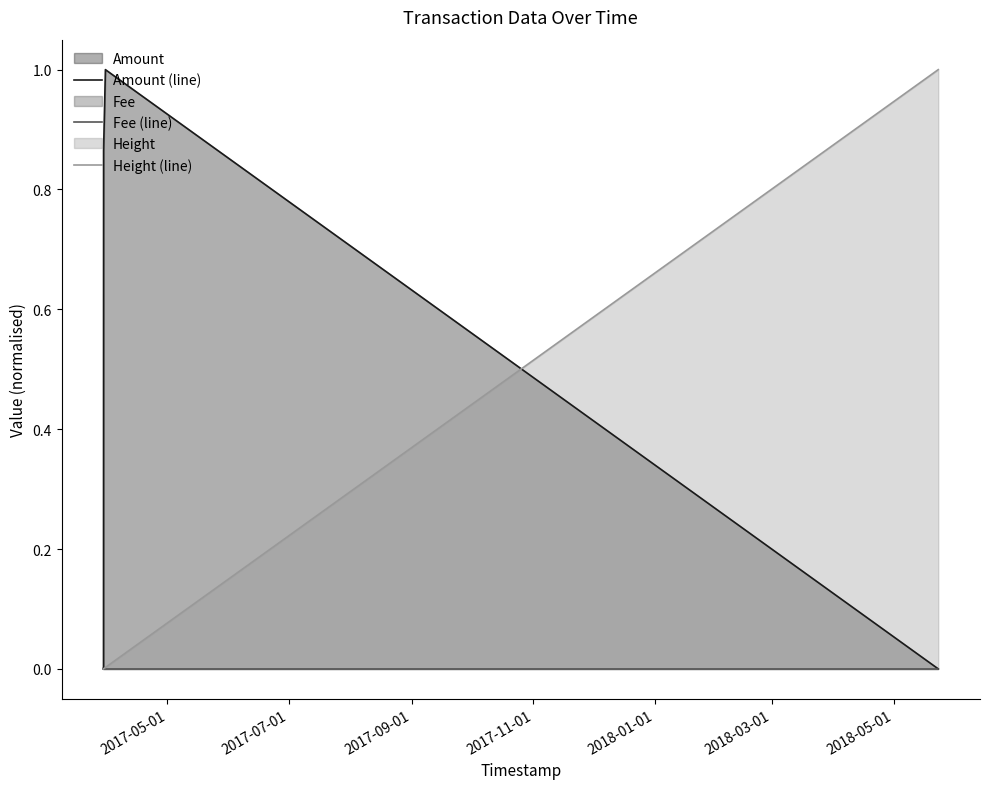

What is the greatest value displayed?

1.0